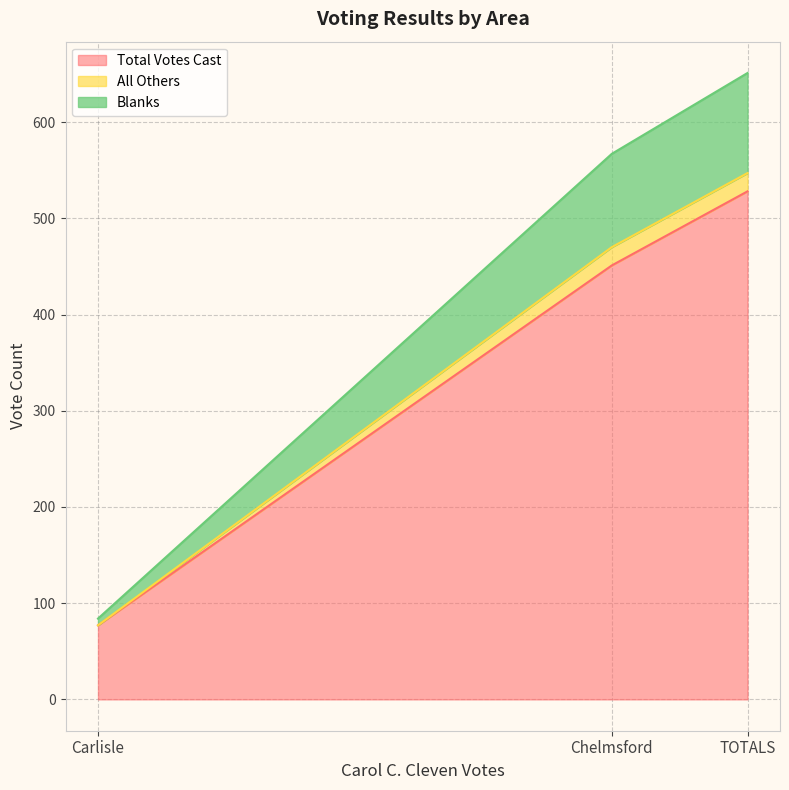

At which label does Total Votes Cast reach its minimum?

Carlisle